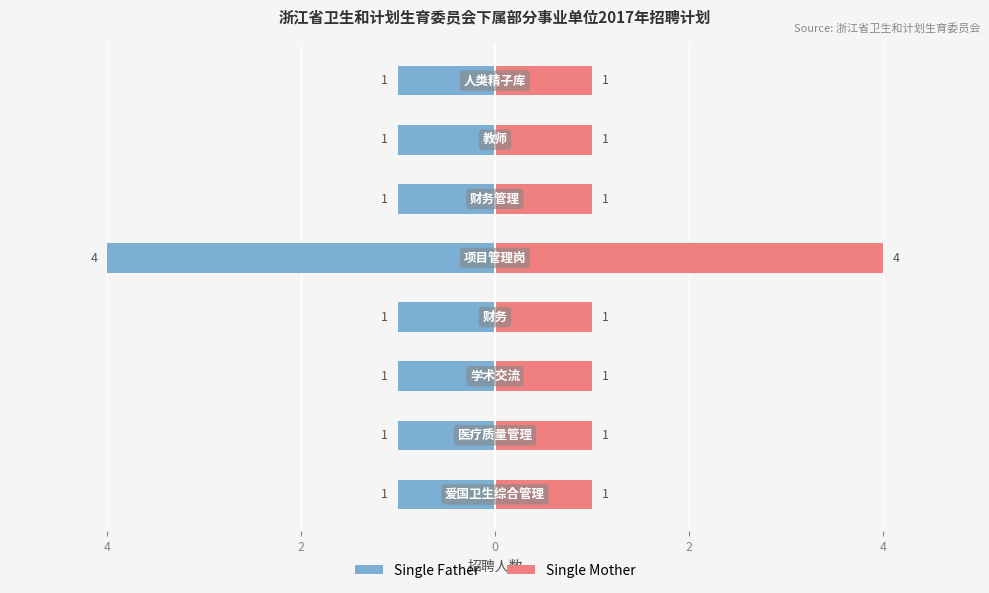

What is the value of the Single Father bar at the 6th from the left?

-1